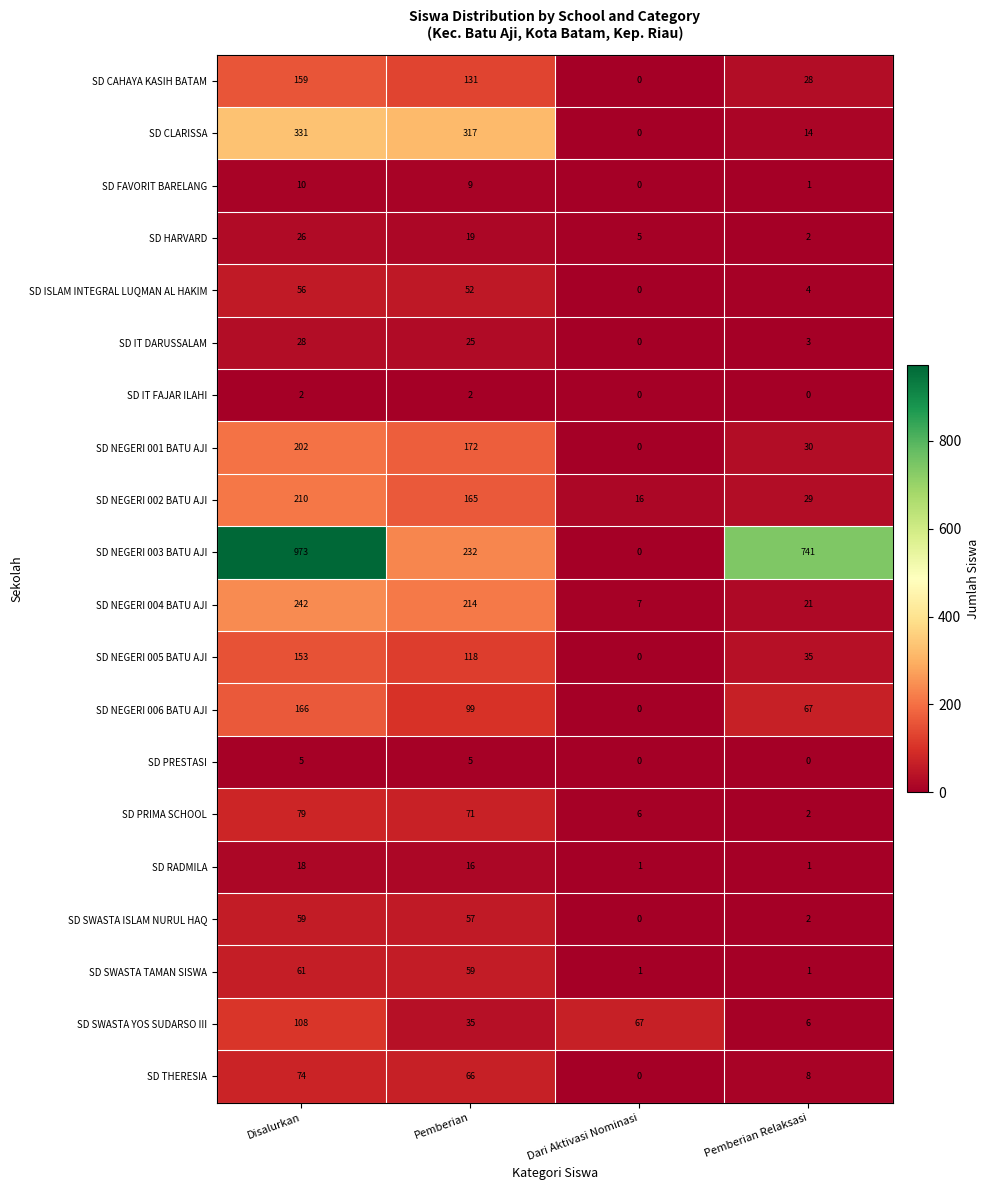

The SD HARVARD series shows 26 at Disalurkan. True or false?

True